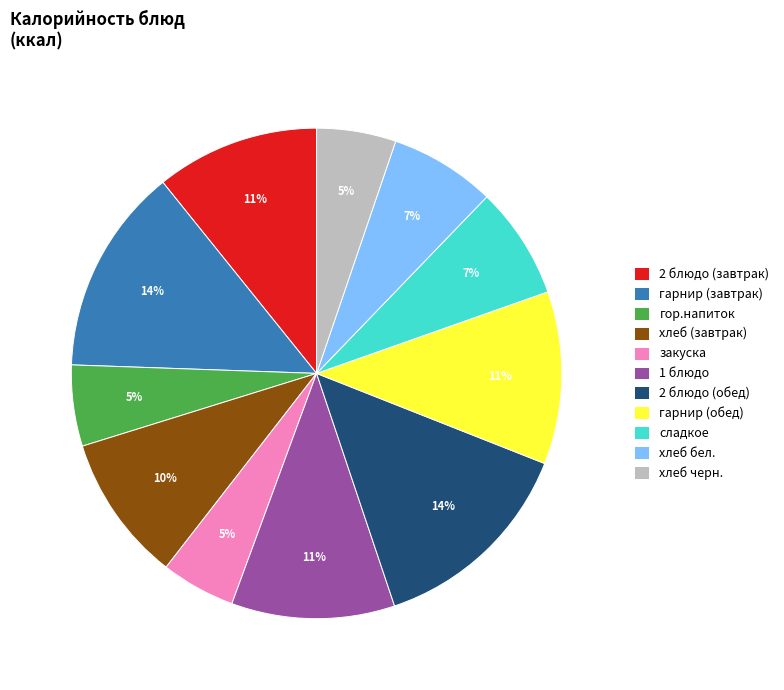

To the nearest percent, what portion does хлеб (завтрак) represent?

10%